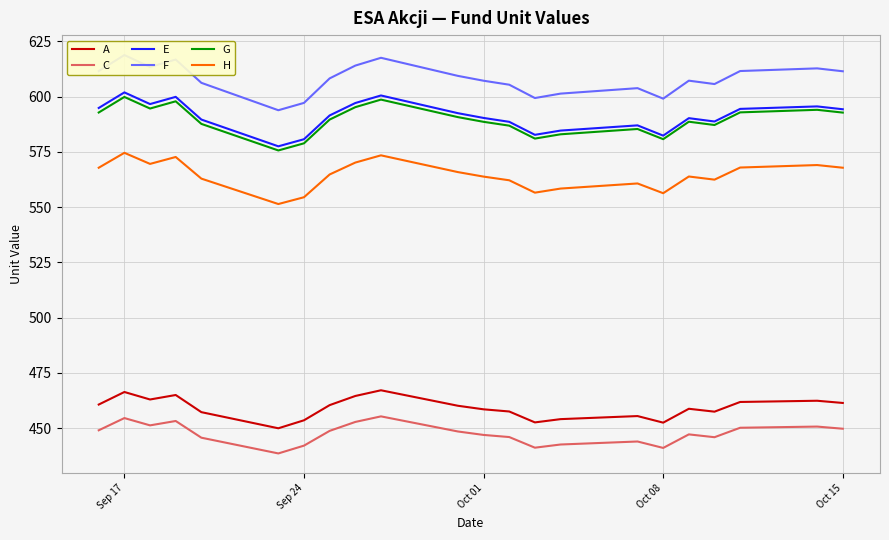

True or false: C and H cross at least once.

False